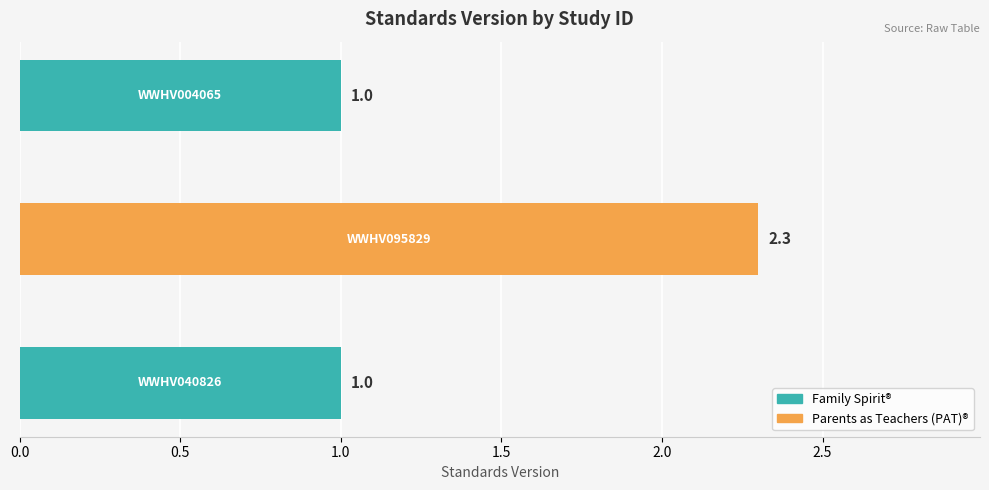

What is the average value?

1.4